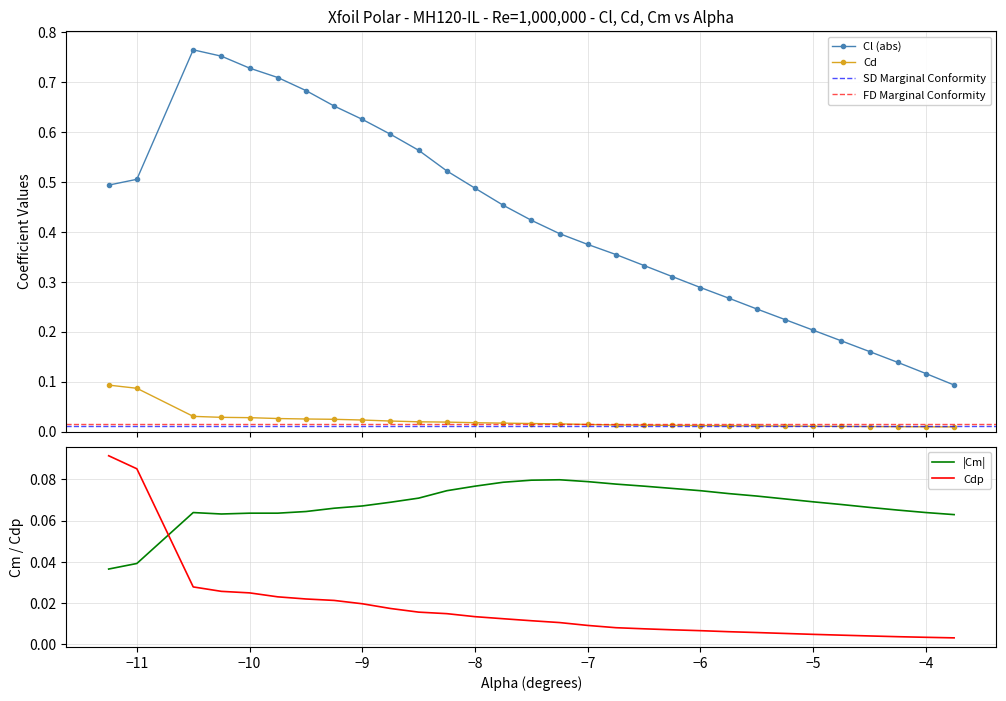

How many intersections are there between Cm and Cd?

1